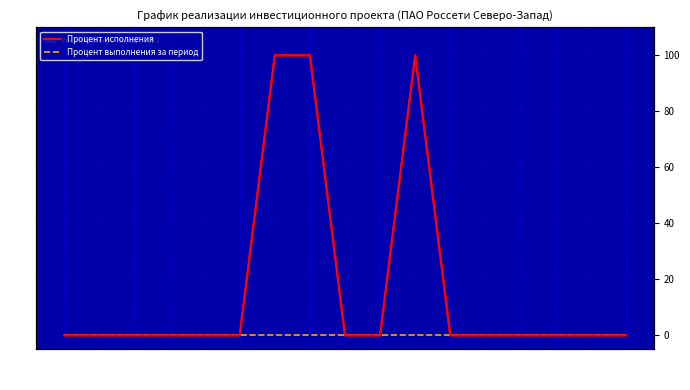

True or false: Процент исполнения and Процент выполнения за период intersect in this chart.

False